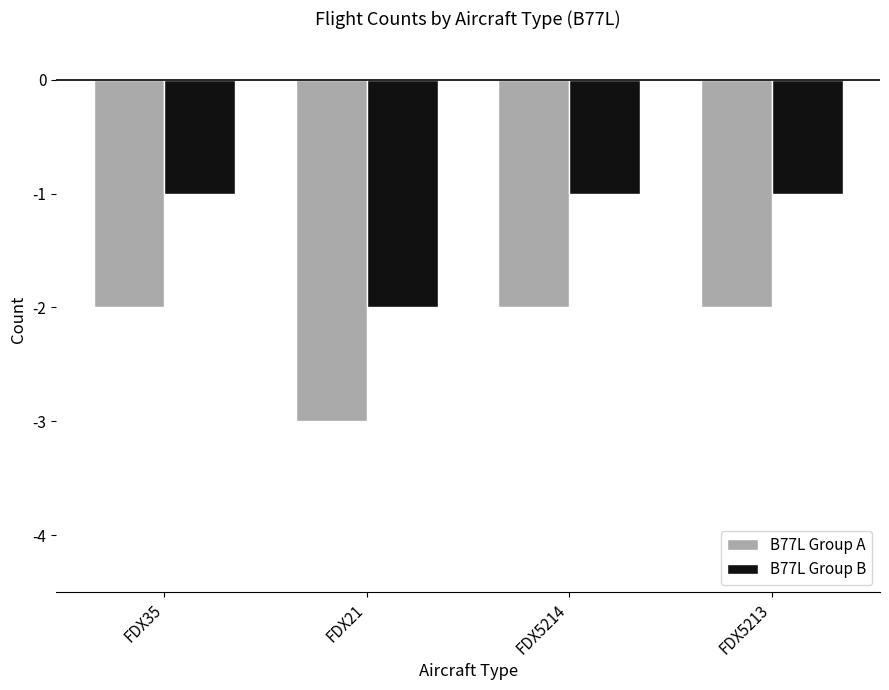

The B77L Group A series shows -3 at FDX5214. True or false?

False